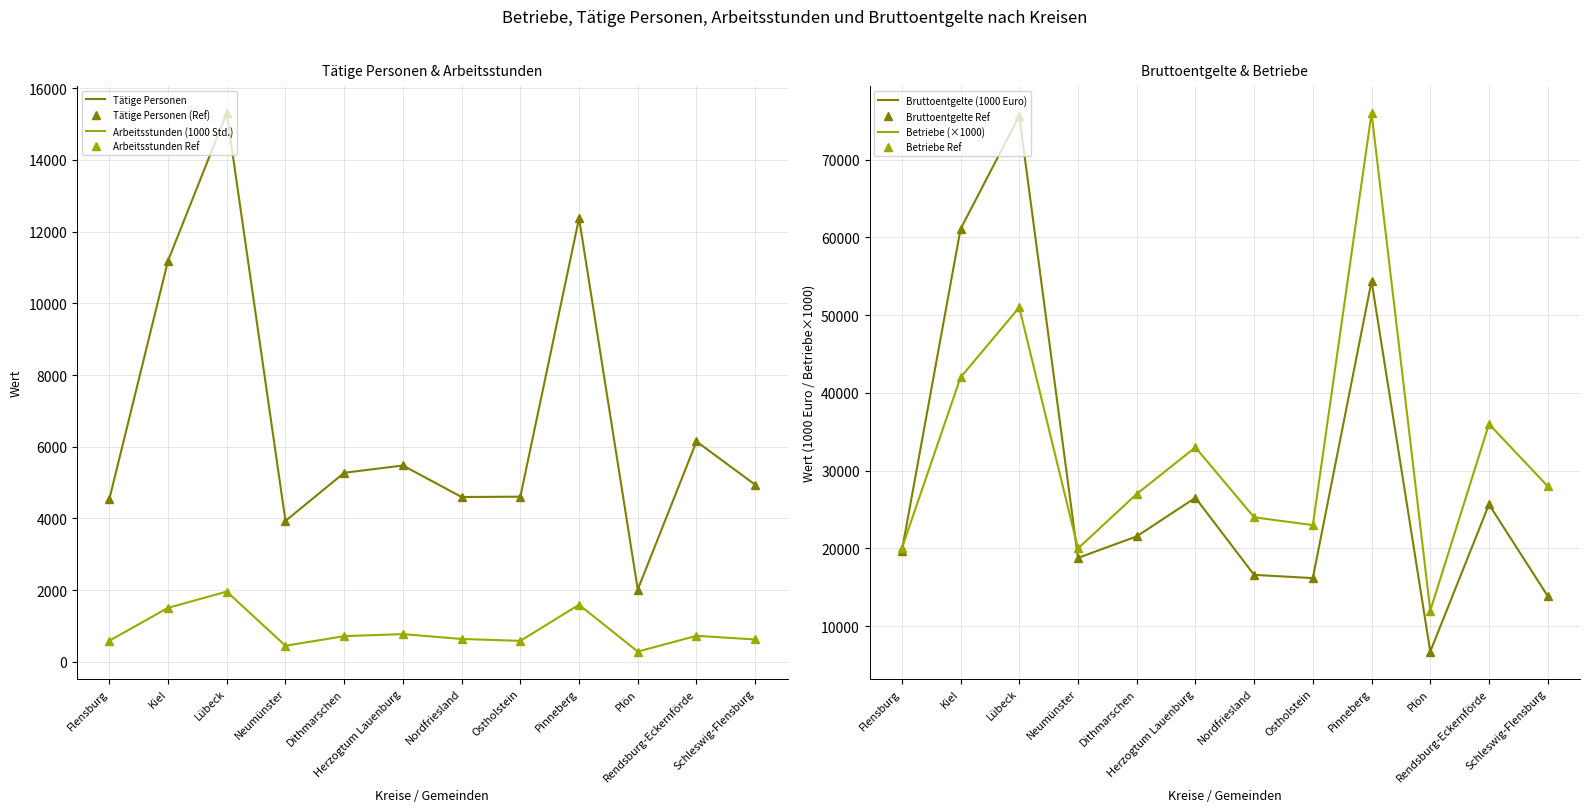

What is the smallest value displayed?

286.2